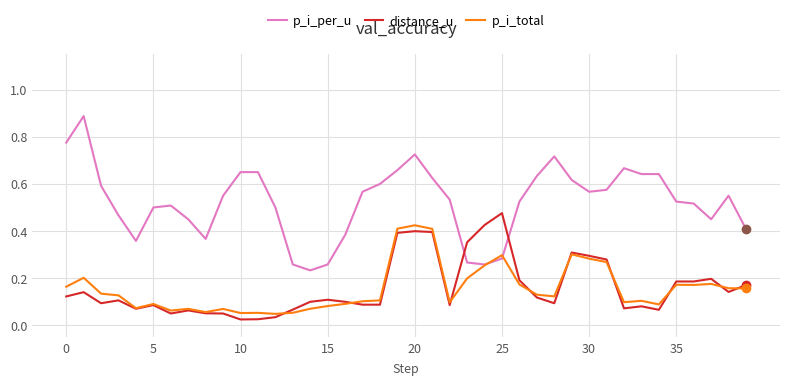

Which series has the widest spread of values?

p_i_per_u